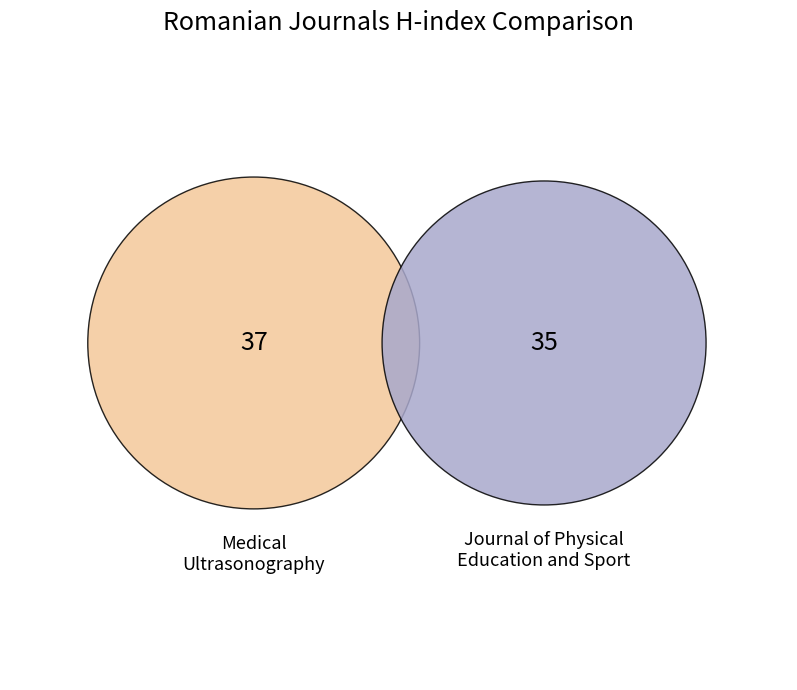

To the nearest percent, what is the difference between the Medical Ultrasonography and Journal of Physical Education and Sport slice percentages?

3%